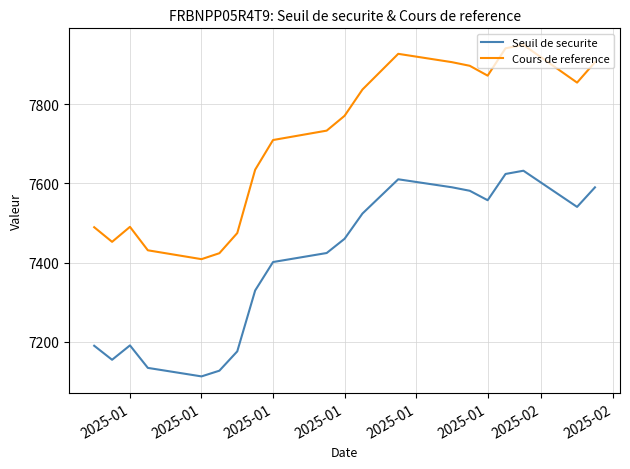

What is the highest value of the Cours de reference series?

7950.2